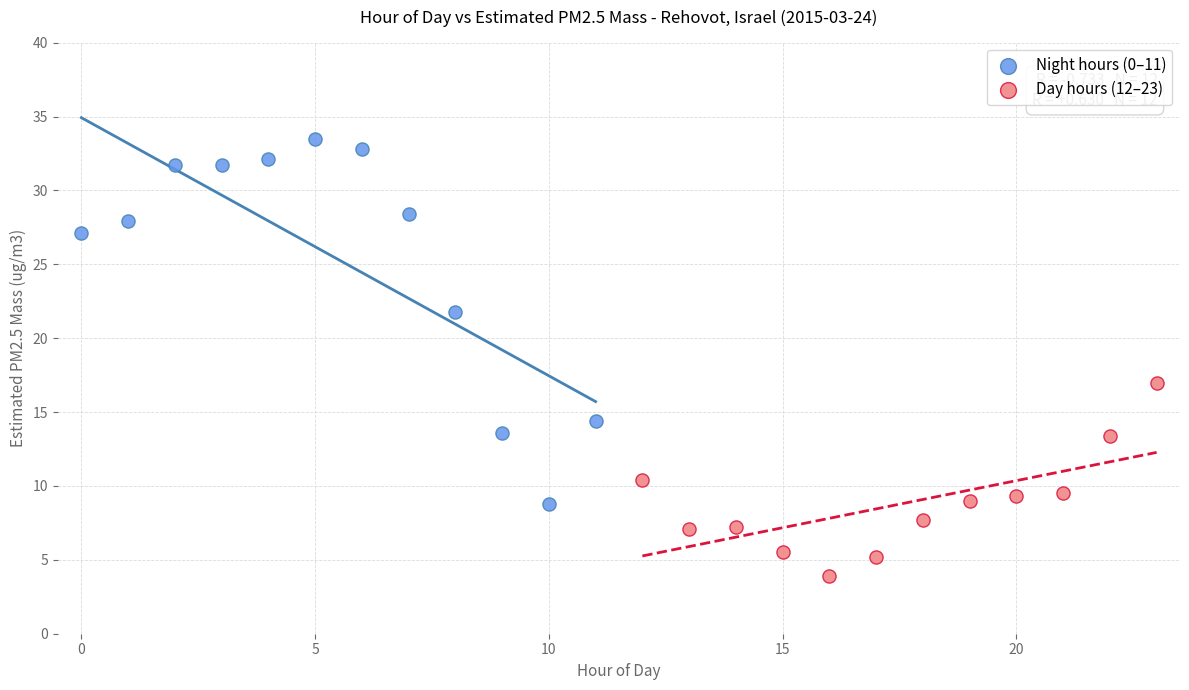

Which series has the largest Y range (max minus min)?

Night hours (0–11)